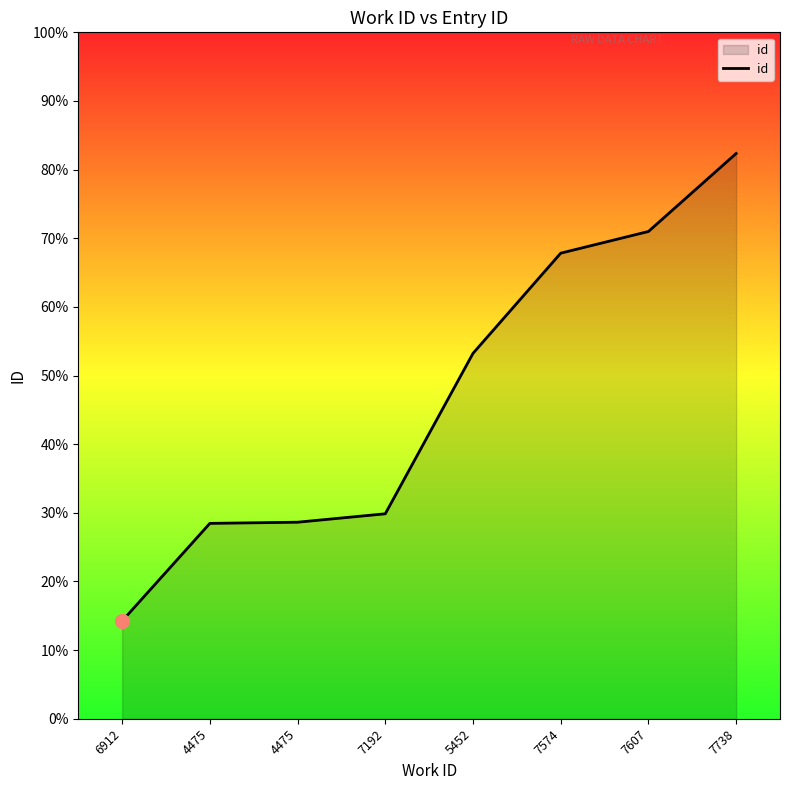

Is this an area chart (filled region under the line)?

Yes